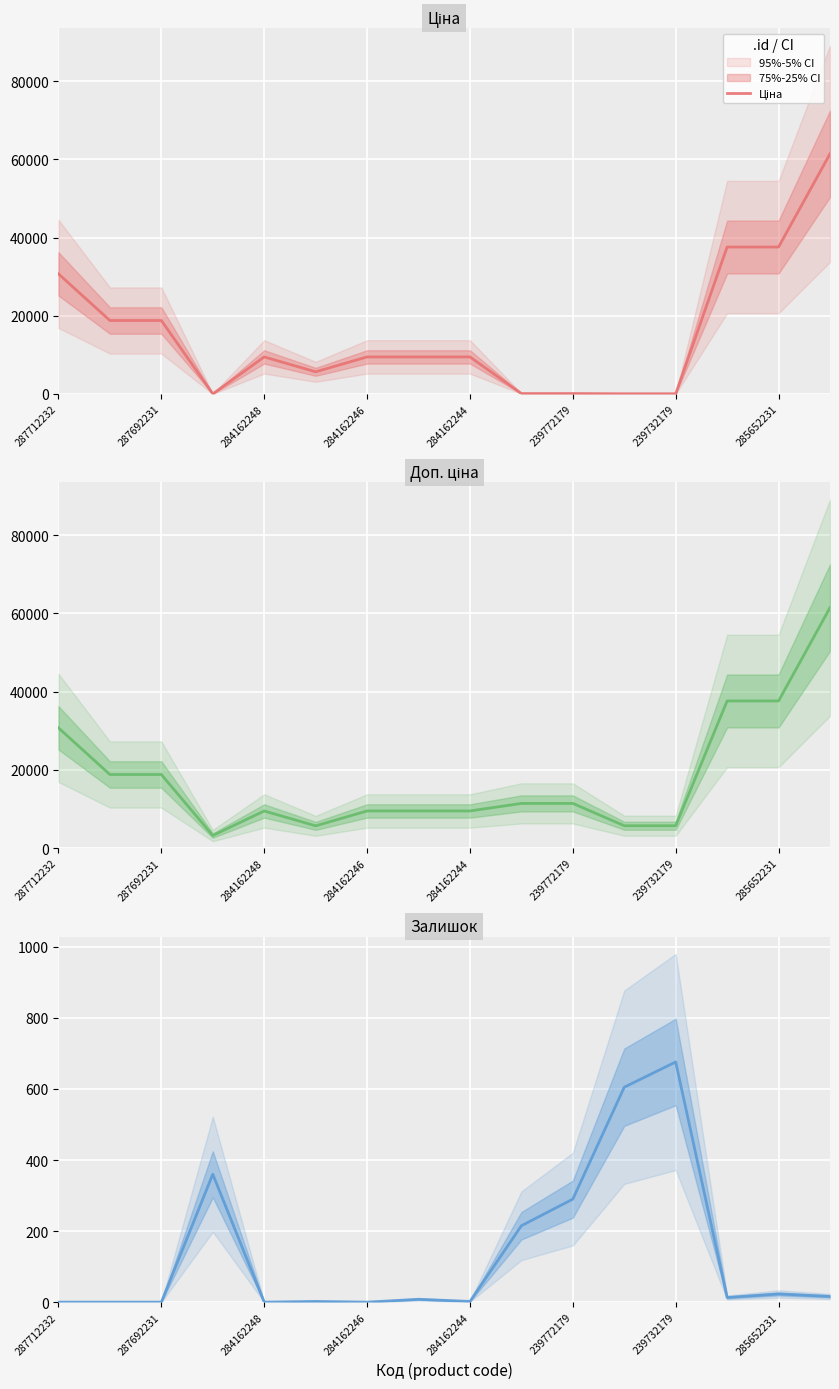

In Залишок, how many points are lower than both neighbors (excluding endpoints)?

4